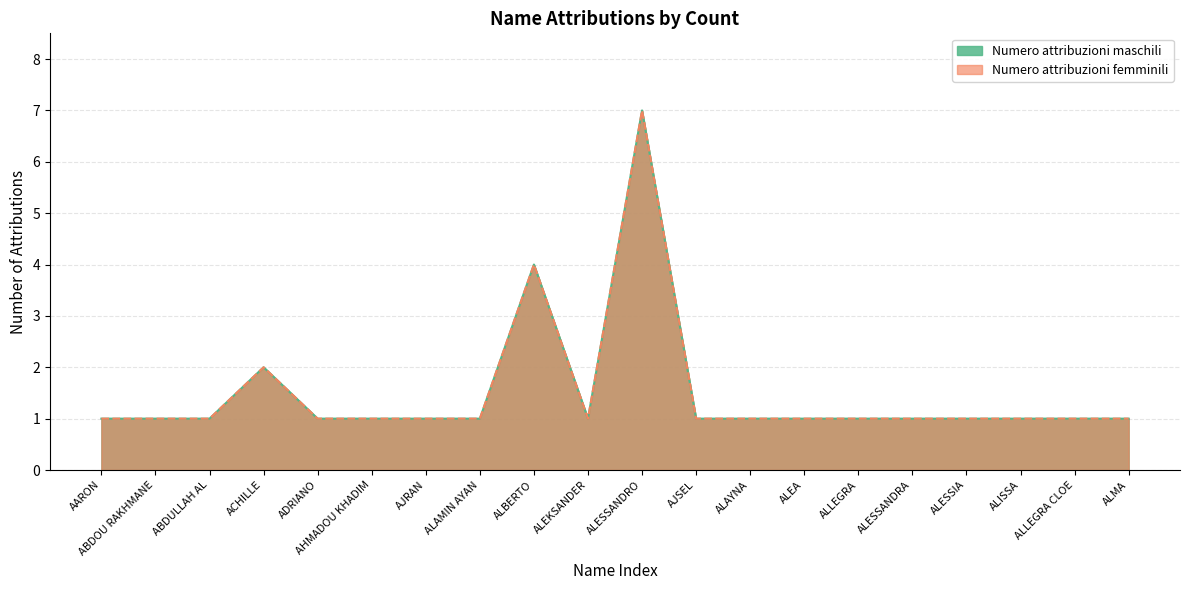

Does the chart display data point markers on the line(s)?

No